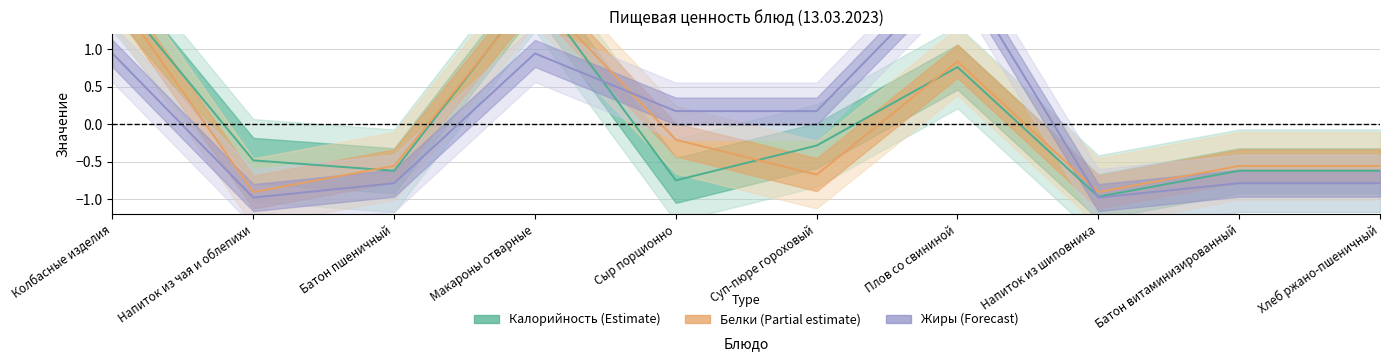

What is the approximate value of Калорийность (Estimate) at Суп-пюре гороховый?

-0.3